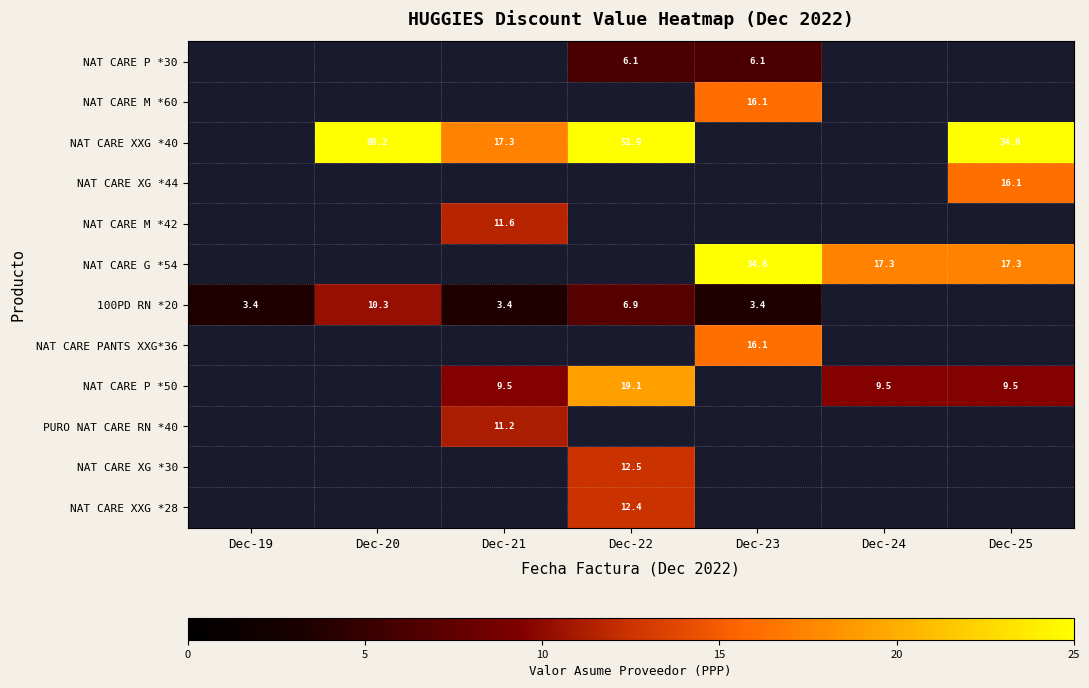

How many positive values does the PURO NAT CARE RN *40 series have?

1